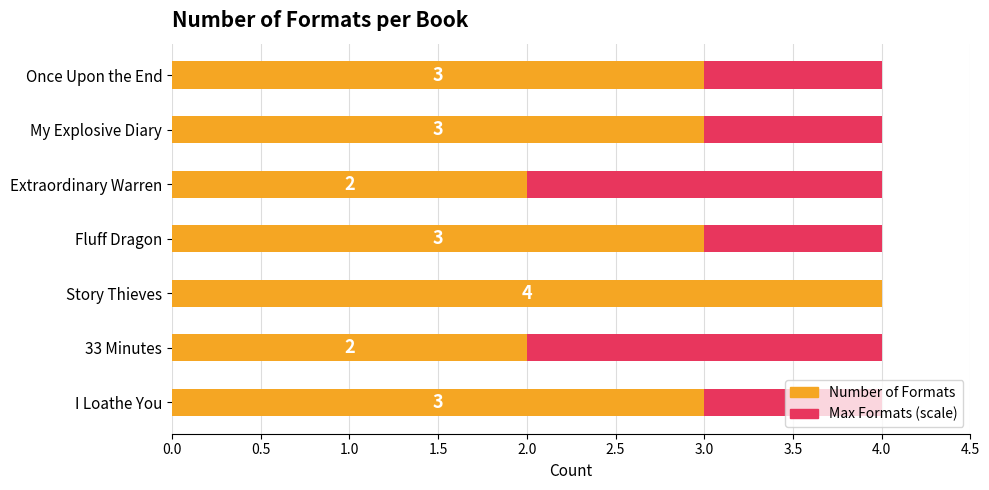

Is the value of Number of Formats at 0.5 greater than the value of Maximum (scale) at 1.5?

Yes